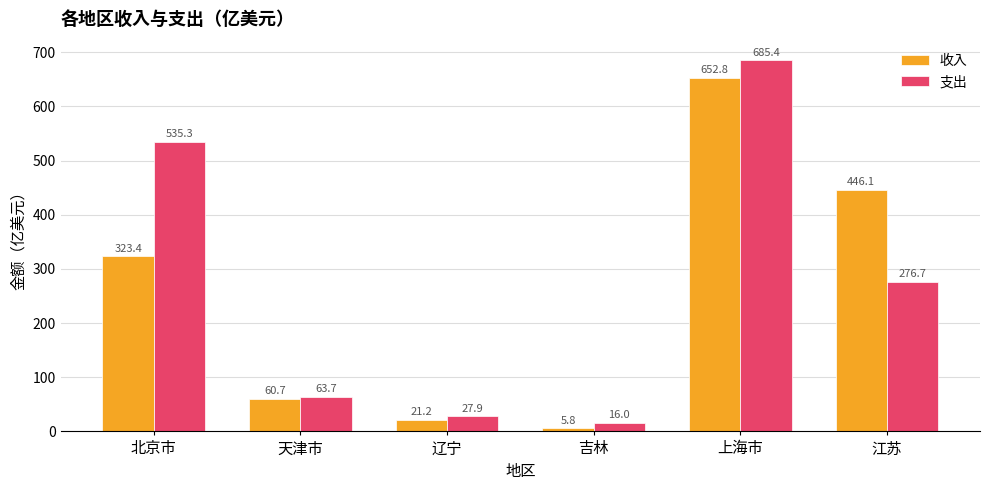

At which label does 收入 reach its peak?

上海市